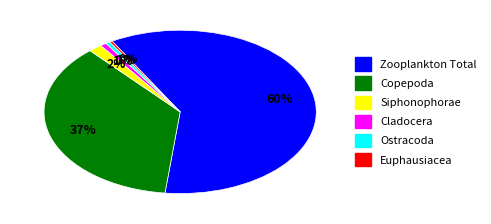

Is there any slice that represents more than half of the pie?

Yes